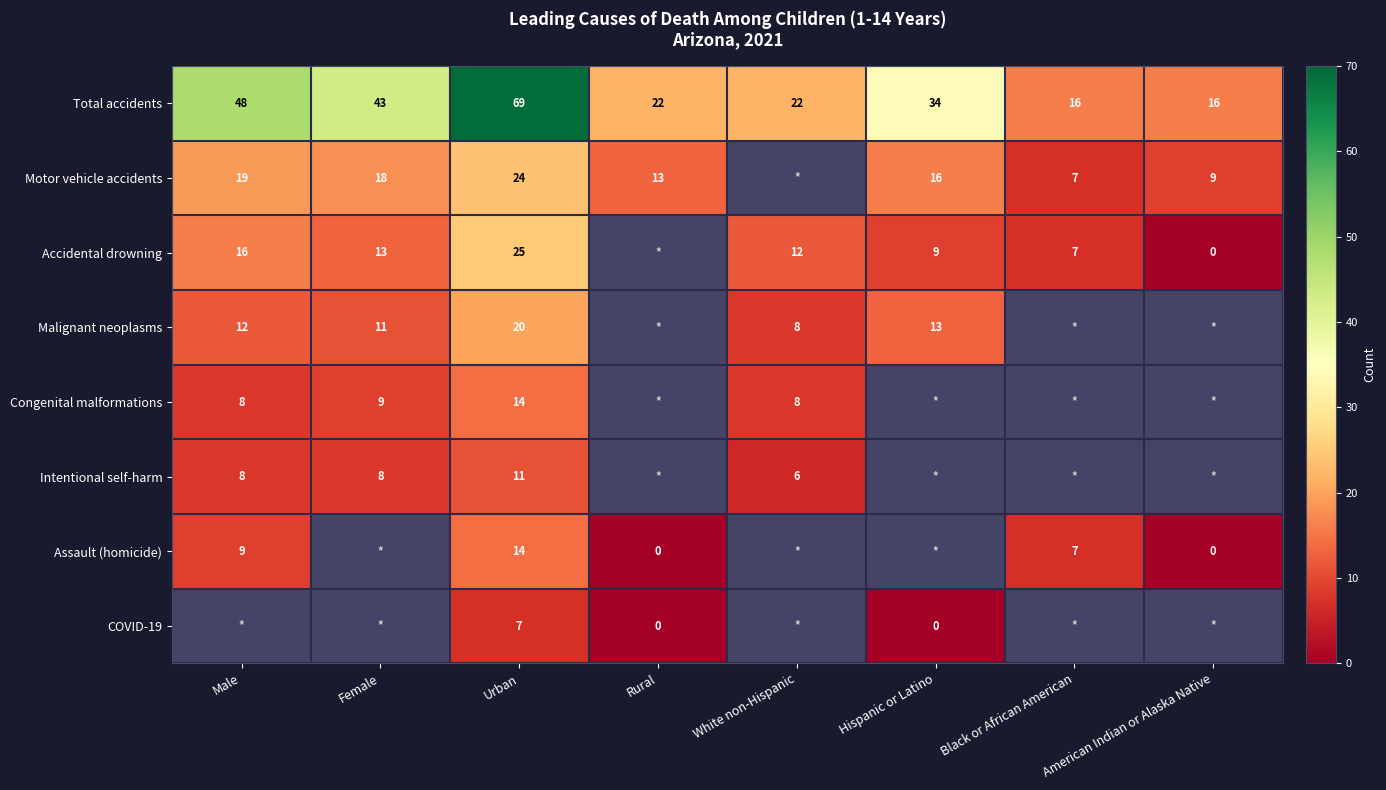

Is the value of COVID-19 at Rural greater than the value of Intentional self-harm at Male?

No